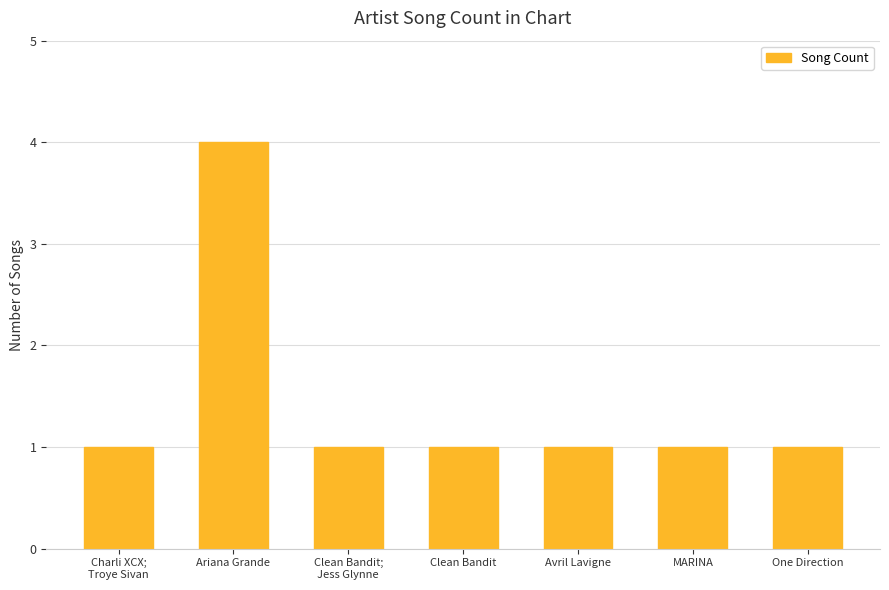

What is the greatest value displayed?

4